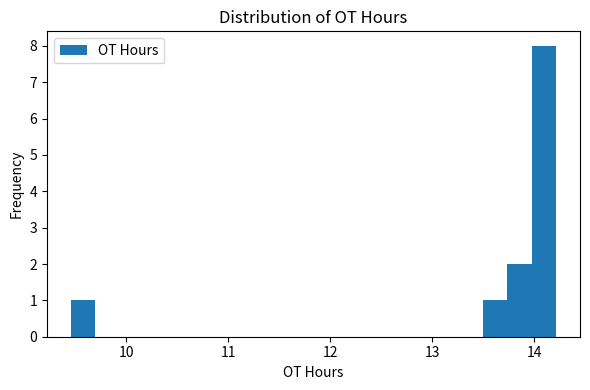

Around what value on the x-axis is the tallest bar? Give the approximate position of its centre, as read against the axis.

14.1